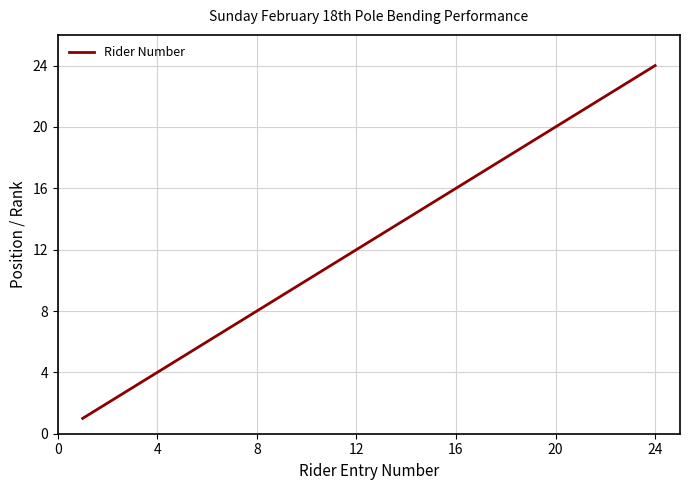

What is the difference between the maximum and minimum values?

23